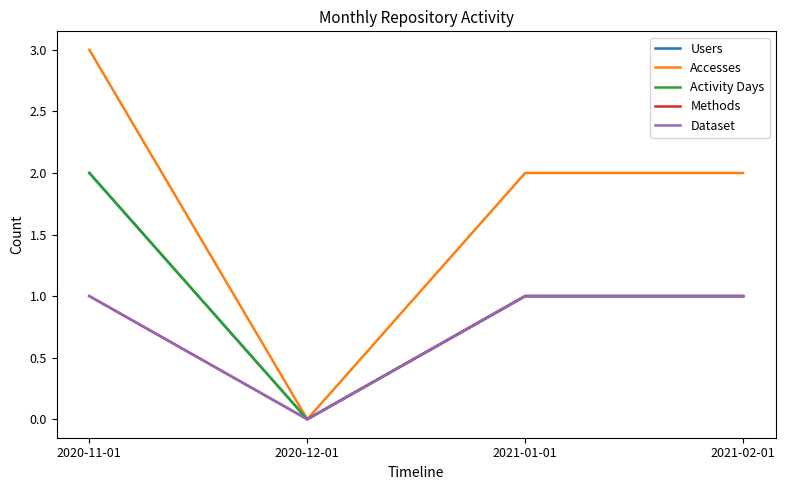

What is the maximum value shown in the chart?

3